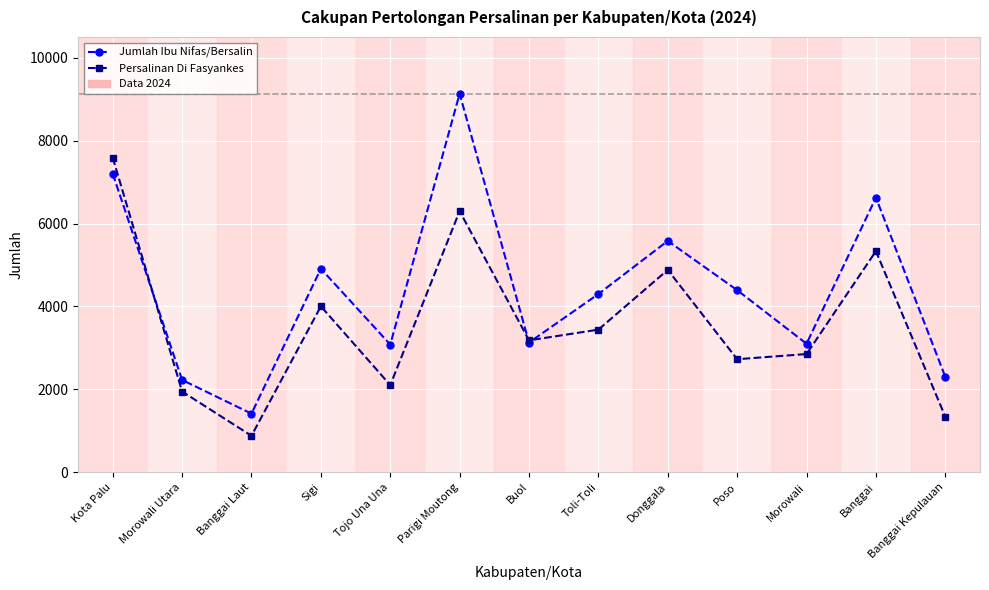

Which series has the largest range (max minus min)?

Jumlah Ibu Nifas/Bersalin